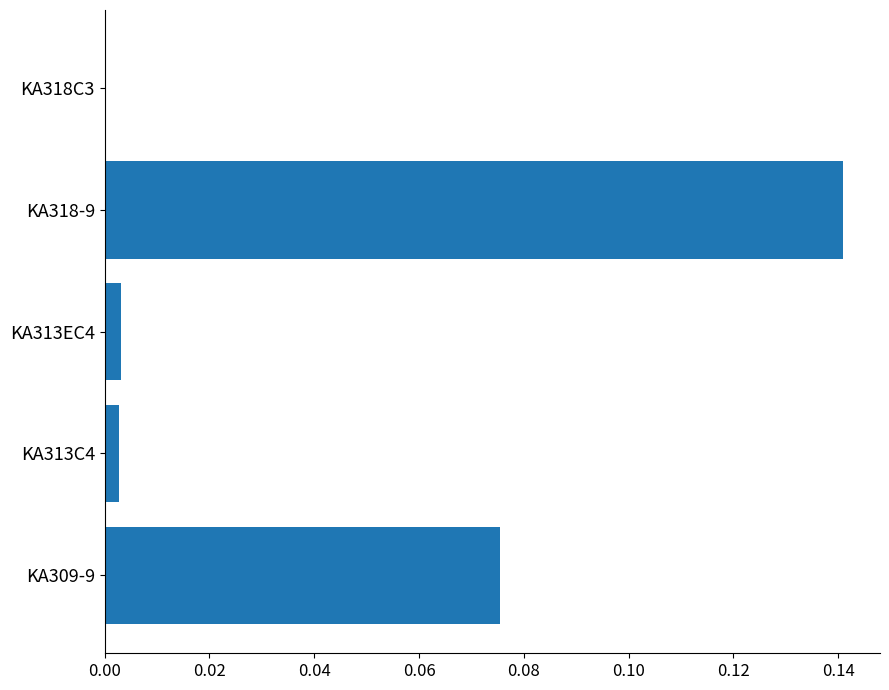

The chart shows a value of 0.1 at KA318C3. True or false?

False